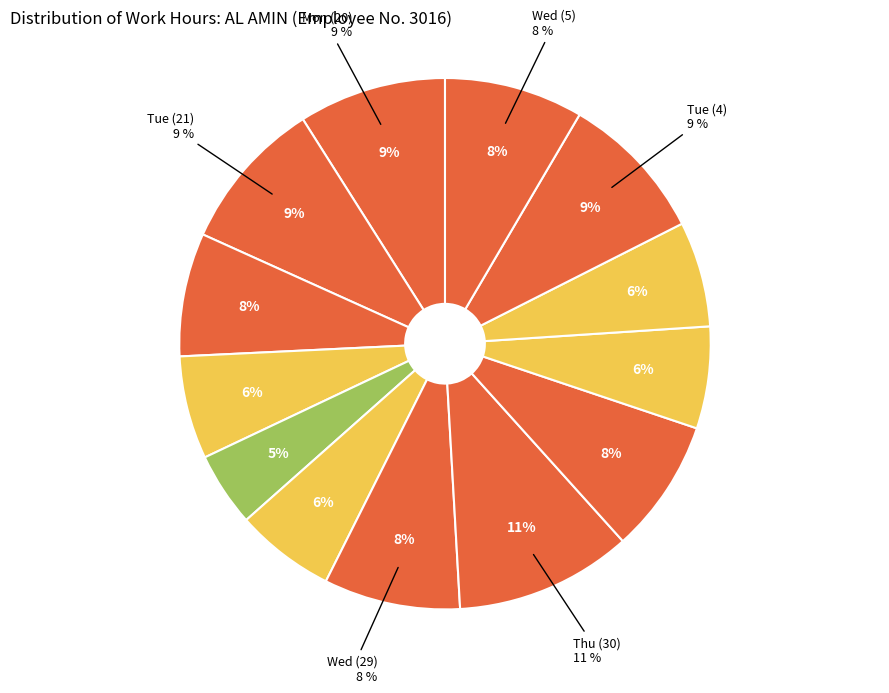

Is there a majority slice in this chart?

No